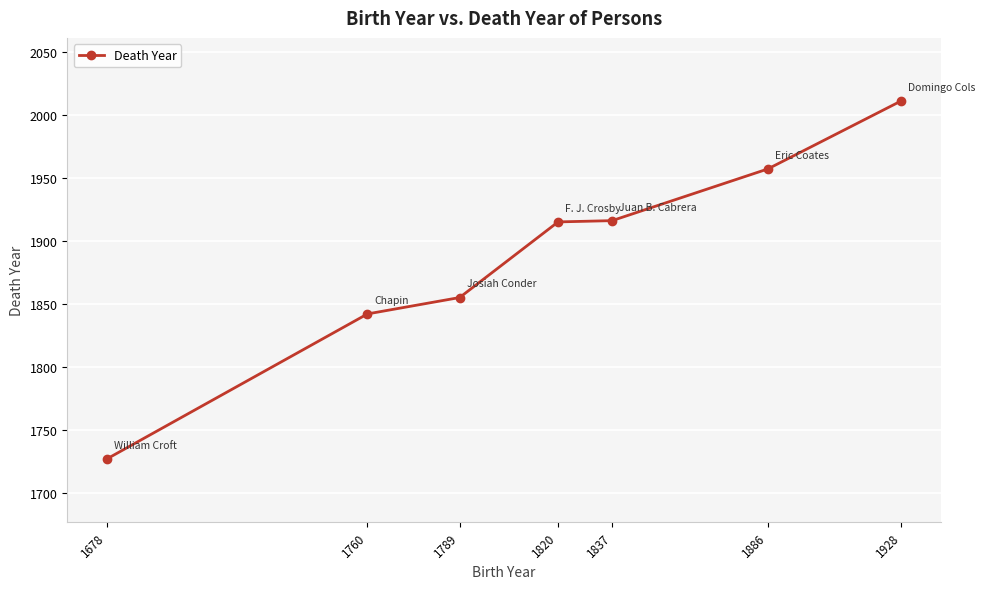

Which label corresponds to the smallest value in the chart?

1678